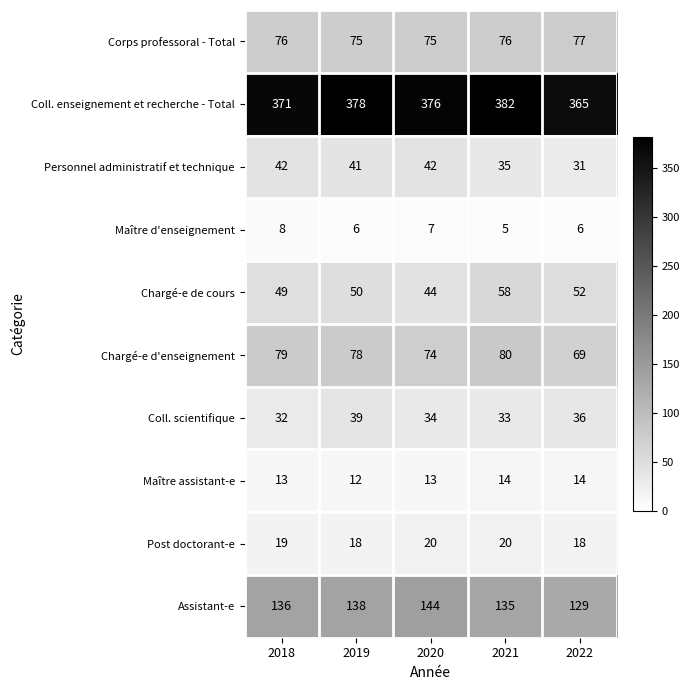

At which category is the sum across all series the highest?

2021